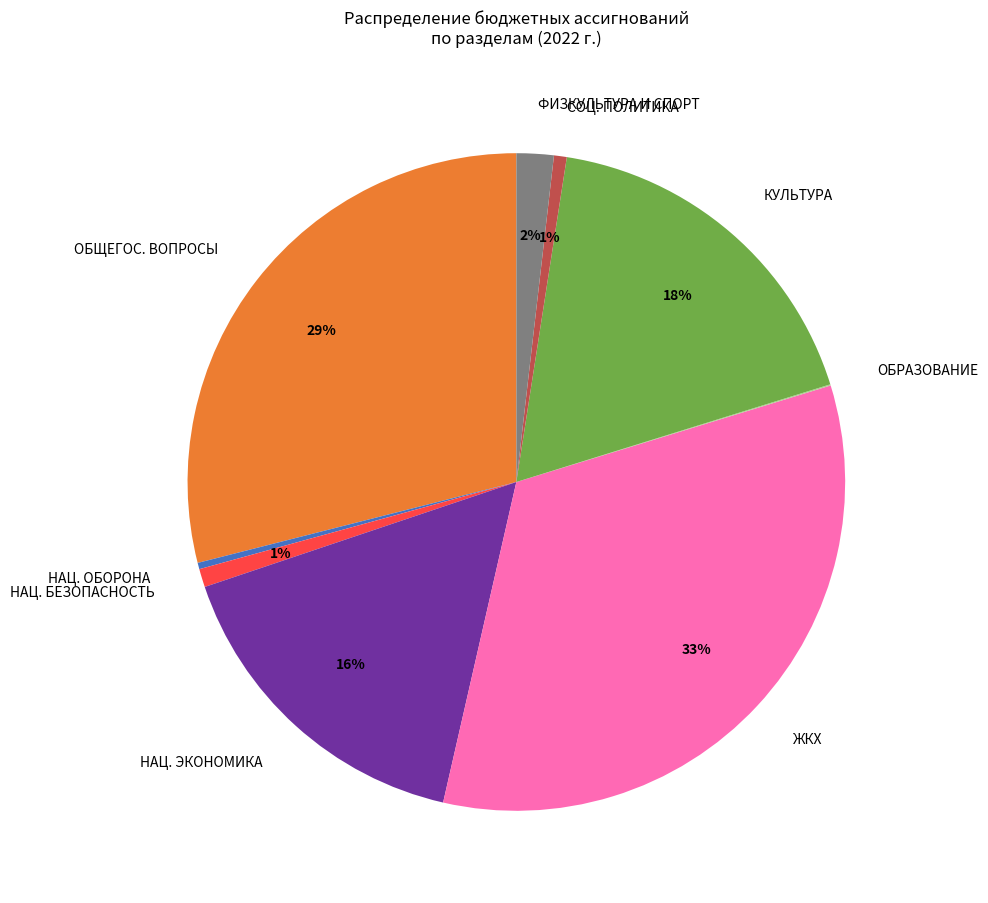

The КУЛЬТУРА slice represents 18% of the pie. True or false?

True